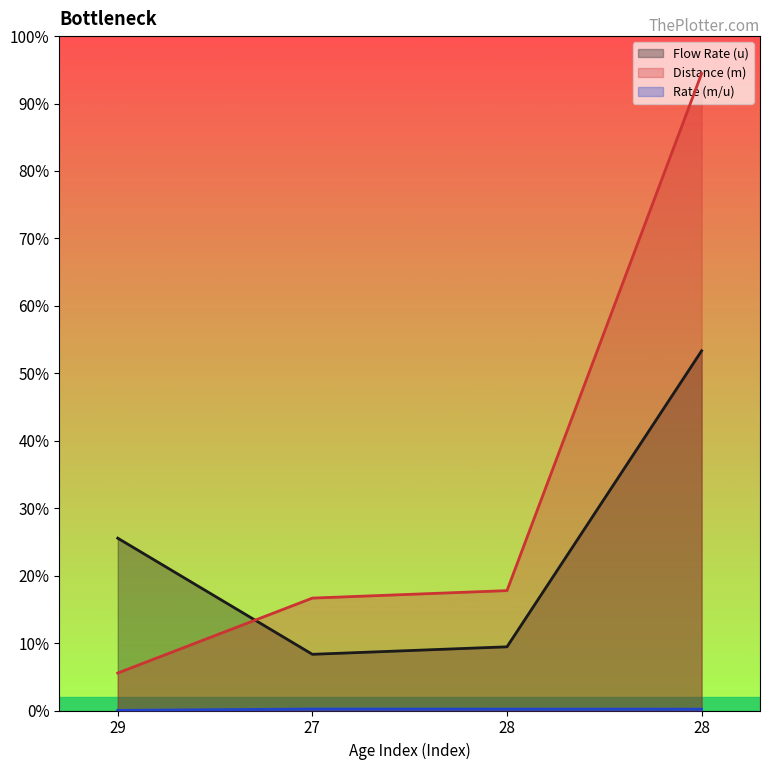

At which category is the sum across all series the highest?

28